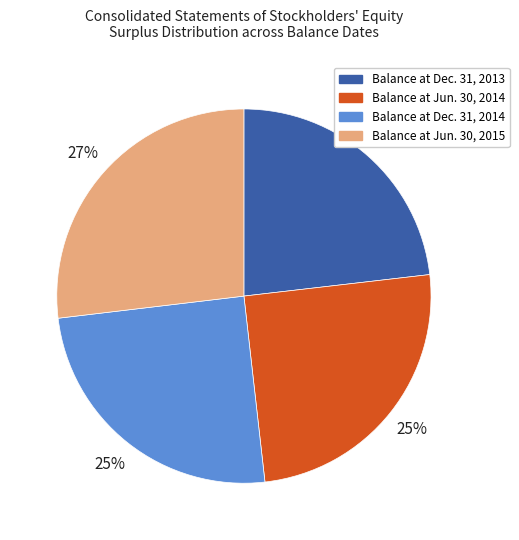

The Balance at Jun. 30, 2015 slice represents 27% of the pie. True or false?

True